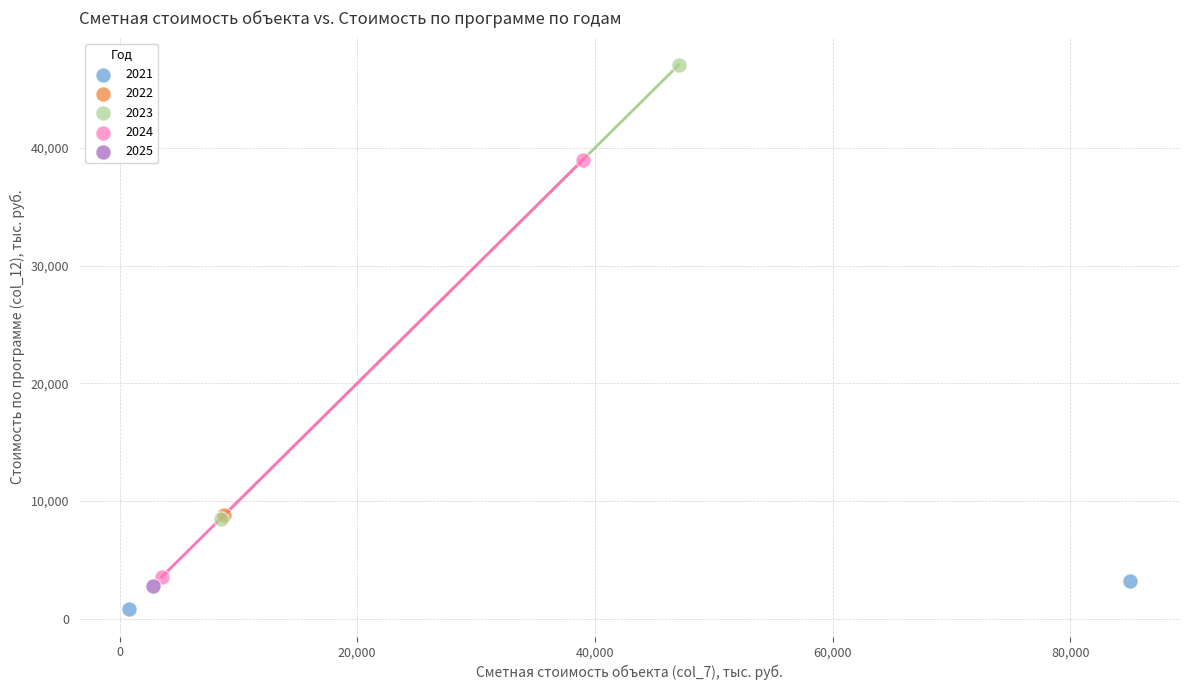

What are all the series names shown in the legend?

2021, 2022, 2023, 2024, 2025